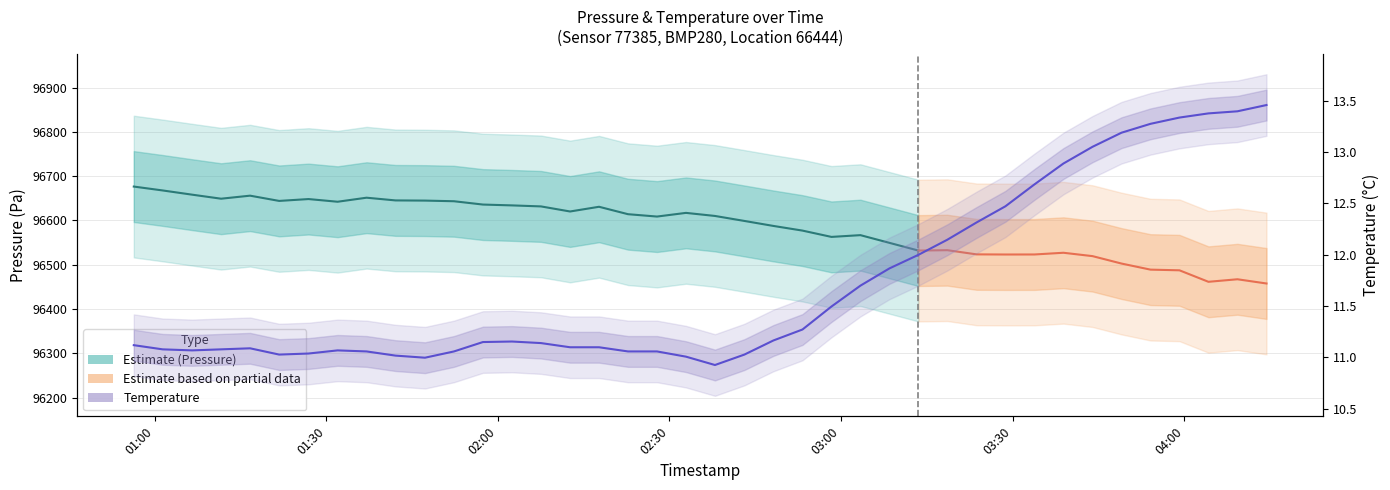

Where does the data first go above 11?

pressure